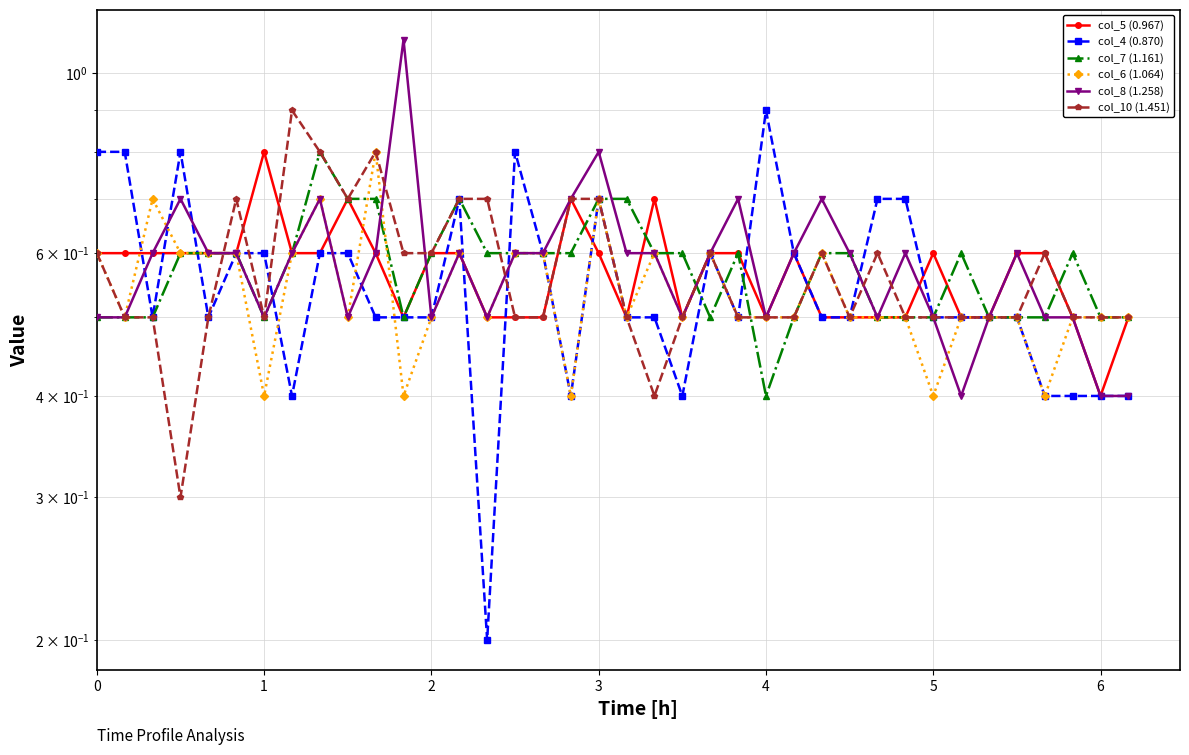

Which series ends up on top after the final intersection of col_6 (1.064) and col_5 (0.967)?

col_6 (1.064)